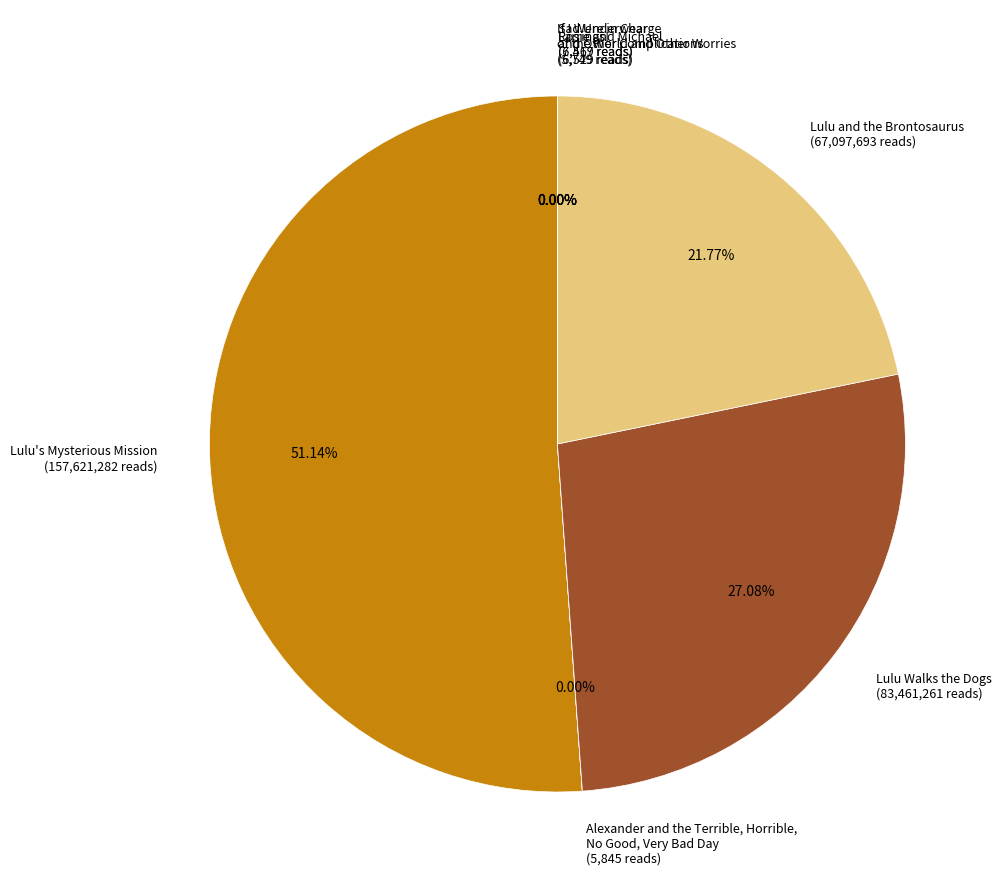

Approximately how many times larger is the value at Lulu Walks the Dogs (83,461,261 reads) compared to Lulu and the Brontosaurus (67,097,693 reads)?

1.2